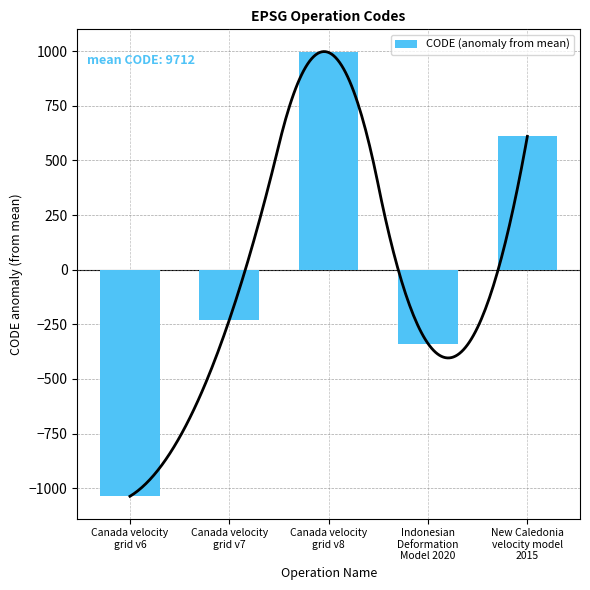

Rank the categories by value from highest to lowest.

Canada velocity
grid v8, New Caledonia
velocity model
2015, Canada velocity
grid v7, Indonesian
Deformation
Model 2020, Canada velocity
grid v6